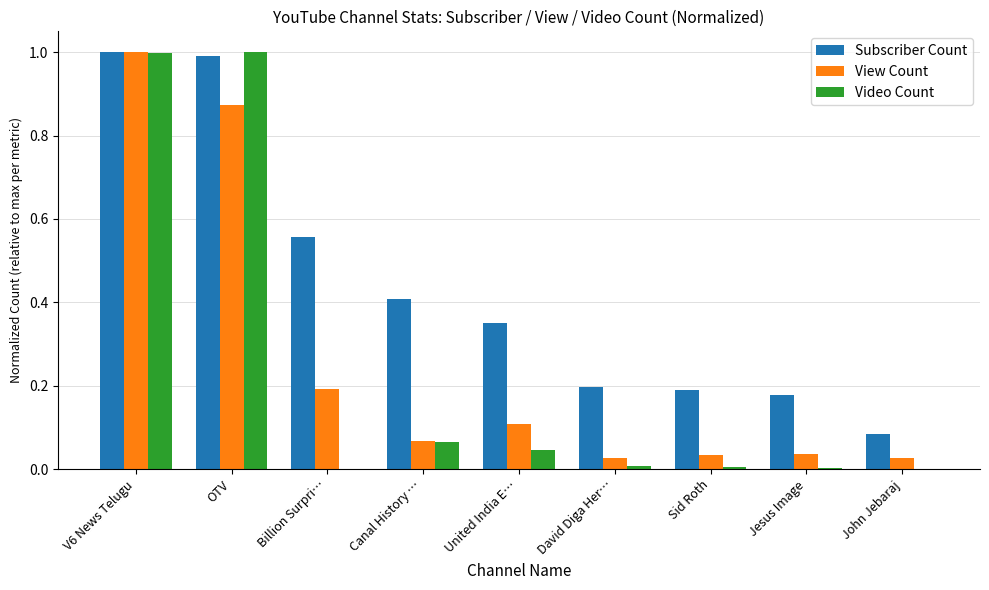

Read the Video Count value at OTV.

1.0